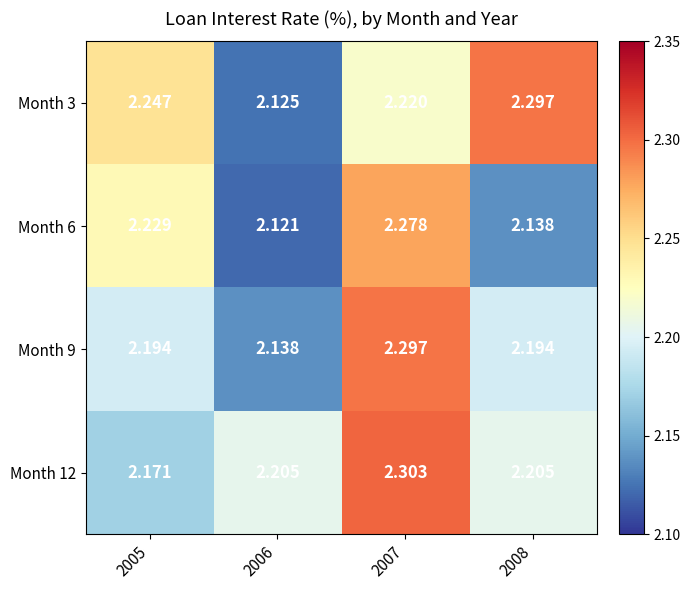

Which category has the lowest value across all series?

2006